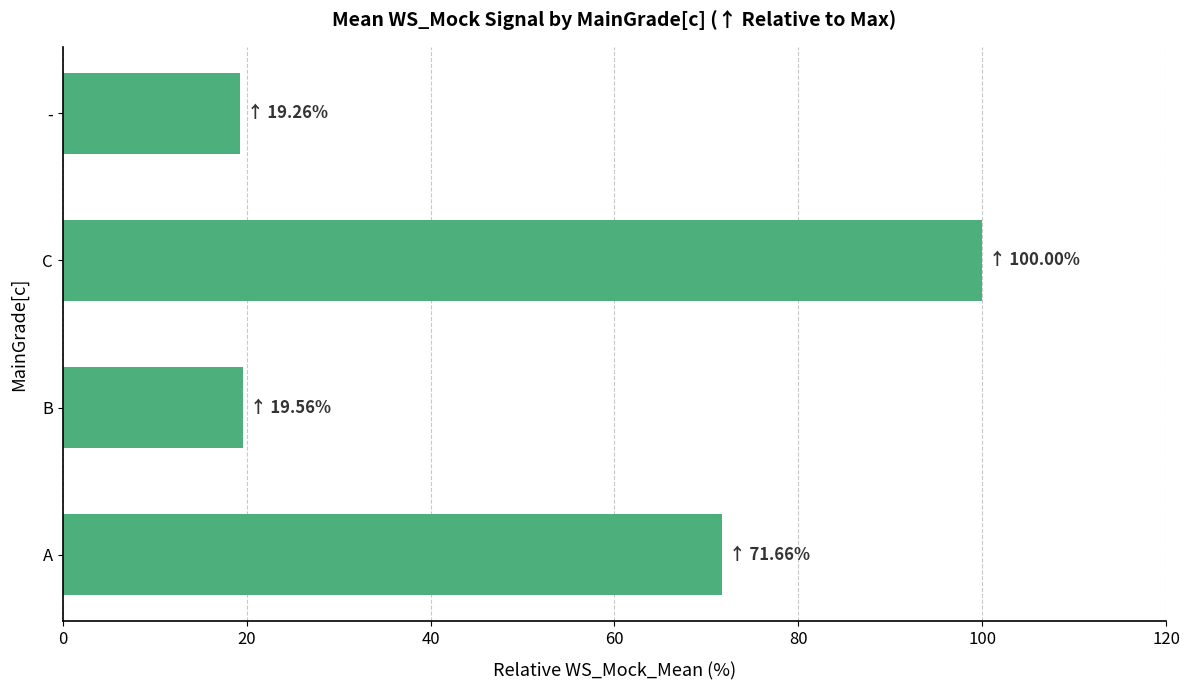

What is the ratio of the value at C to the value at -?

5.2